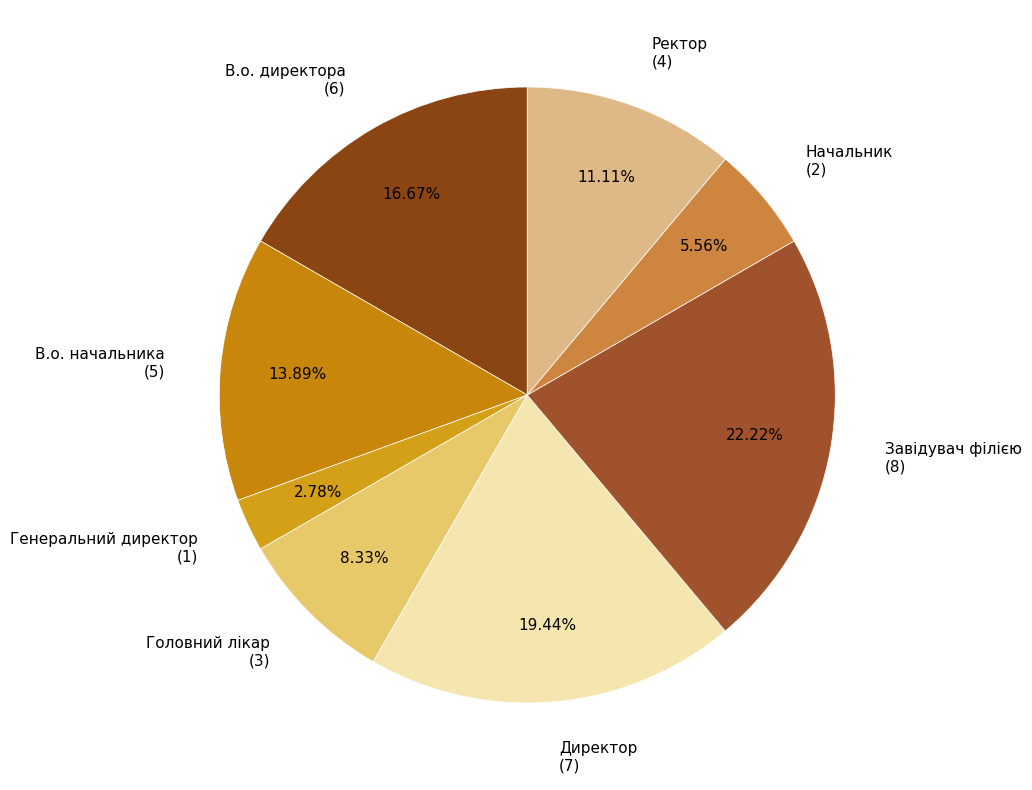

What percentage is NOT represented by Начальник?

94.4%